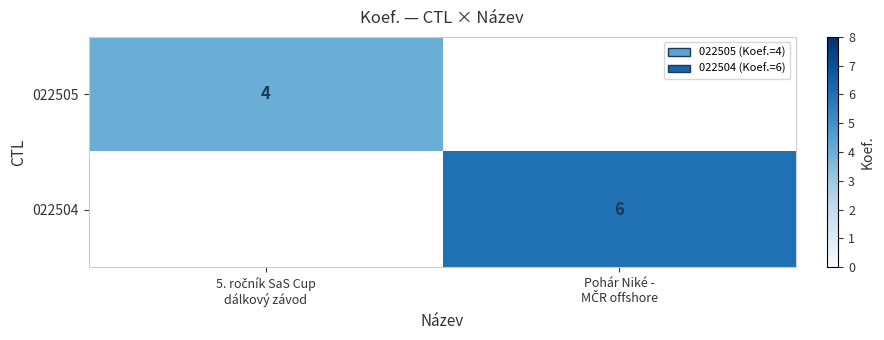

The value of 022504 at Pohár Niké - MČR offshore is 2.3. True or false?

False